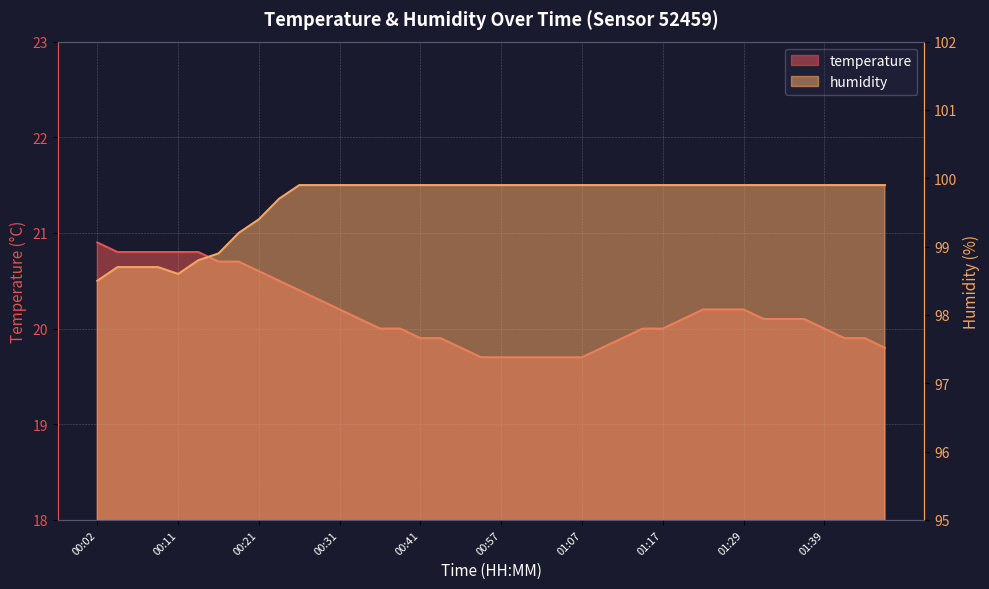

Which category has the lowest value in the temperature series?

00:54